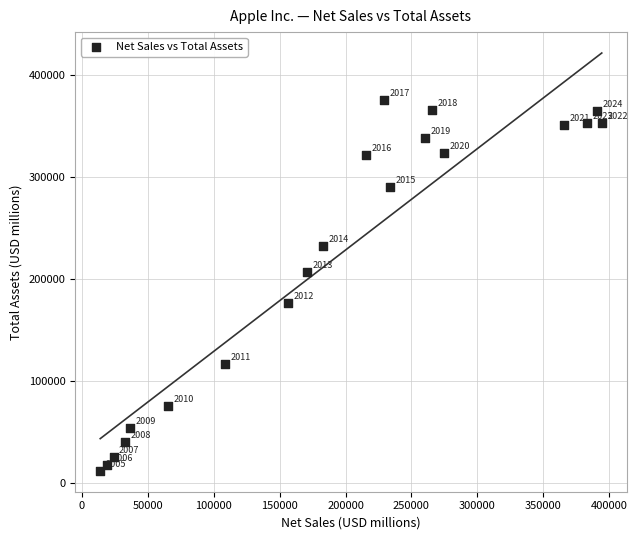

What Y value in the scatter plot is closest to 193435?

207000